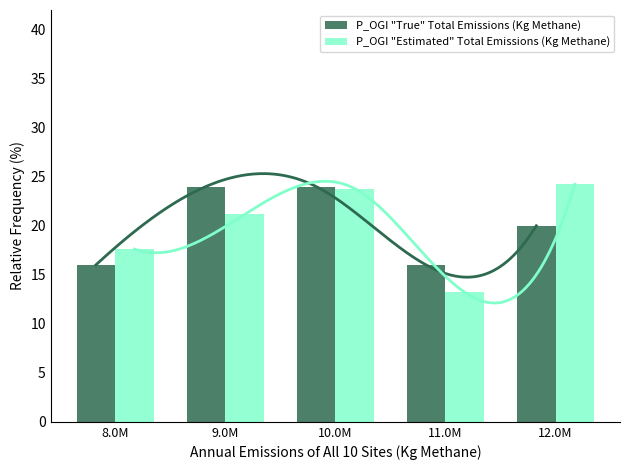

Which series has the widest spread of values?

P_OGI "Estimated" Total Emissions (Kg Methane)